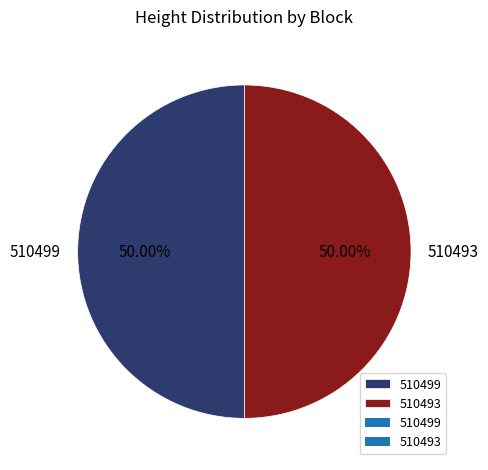

Approximately how many times larger is the value at 510493 compared to 510499?

1.0